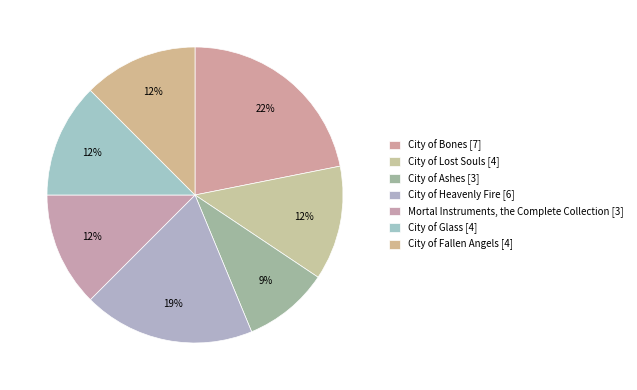

Count the number of slices in the pie.

7